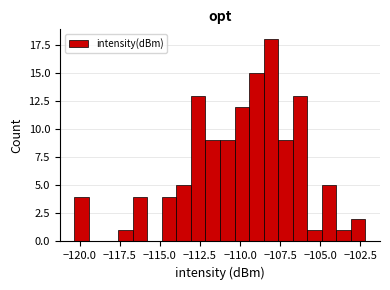

Read against the x-axis, roughly where is the centre of the tallest bar?

-108.0